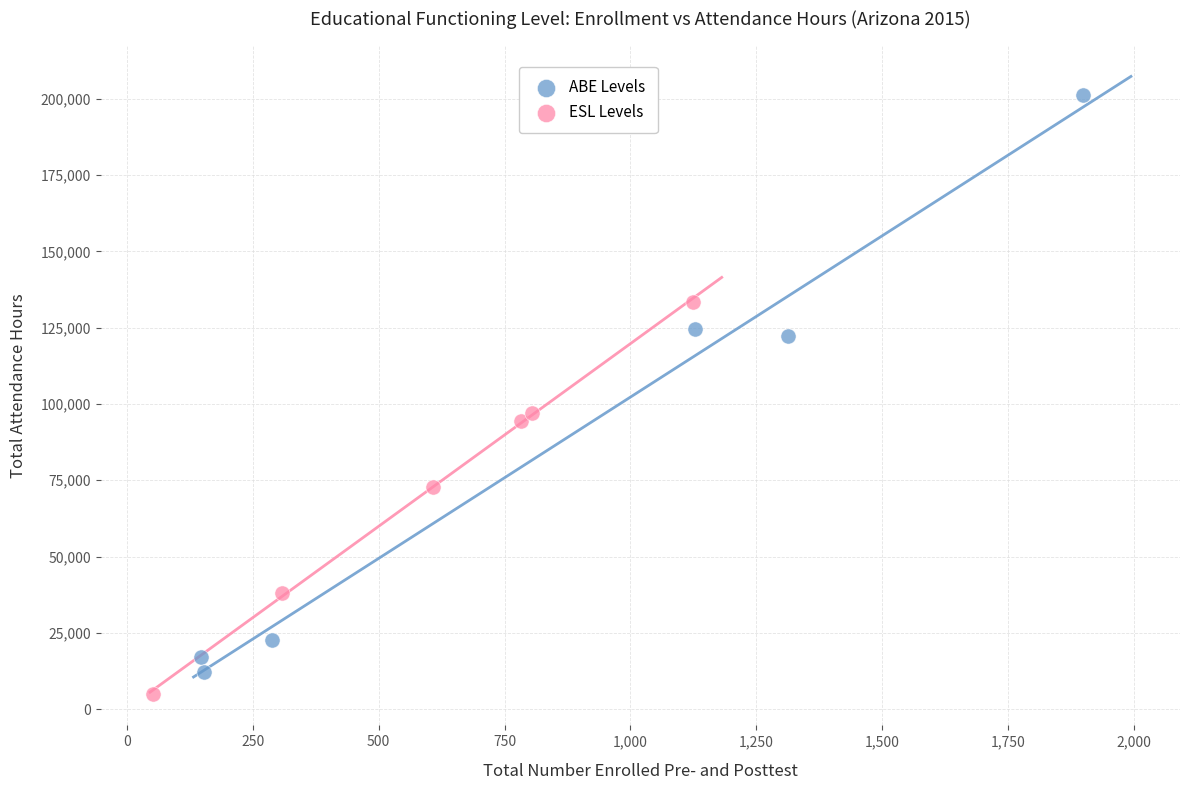

What are all the series names shown in the legend?

ABE Levels, ESL Levels